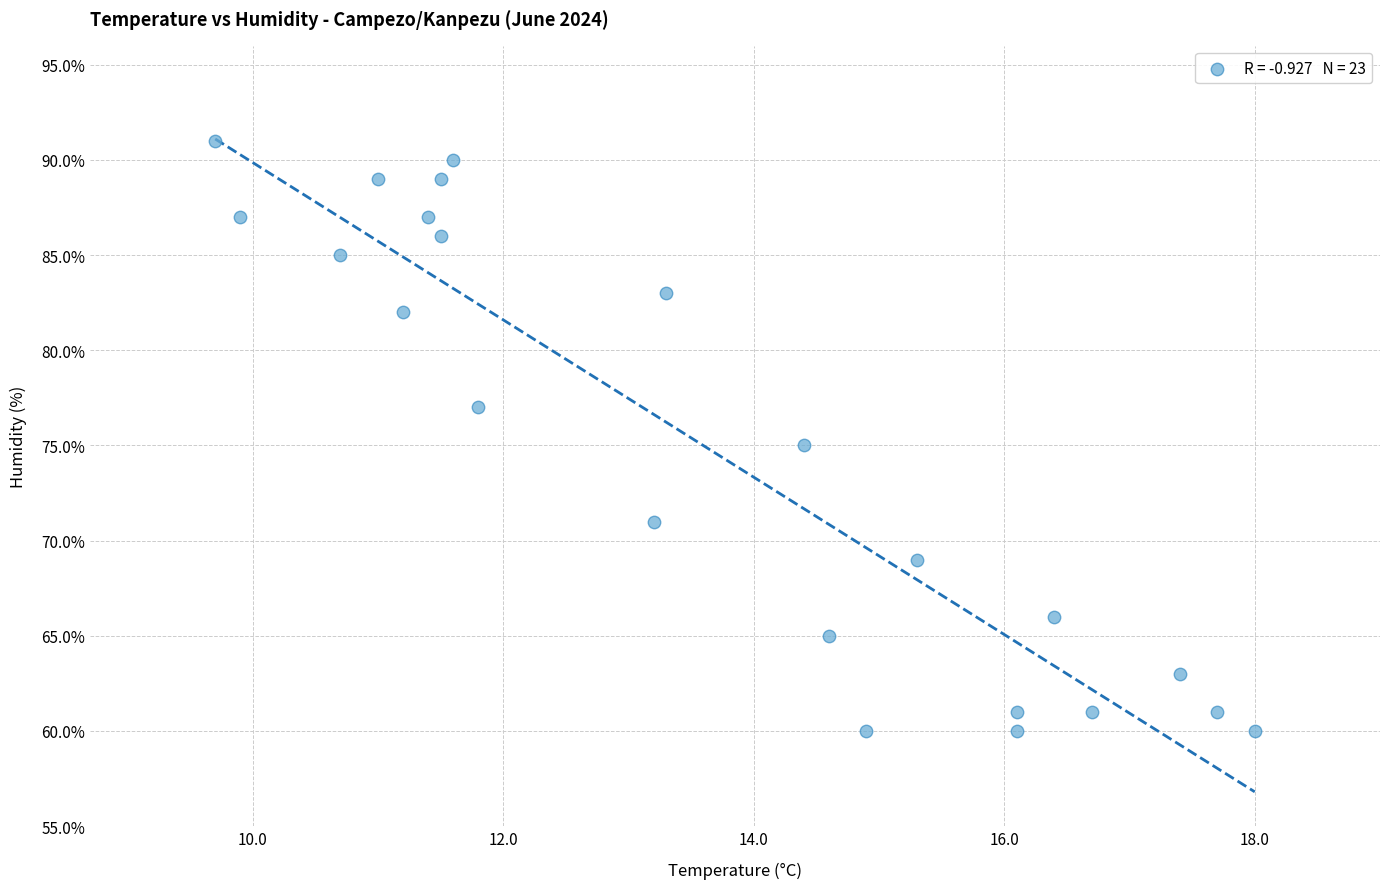

What is the range of Y values (max minus min)?

31